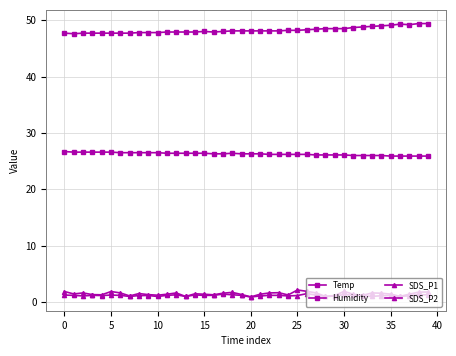

Is this an area chart (filled region under the line)?

No